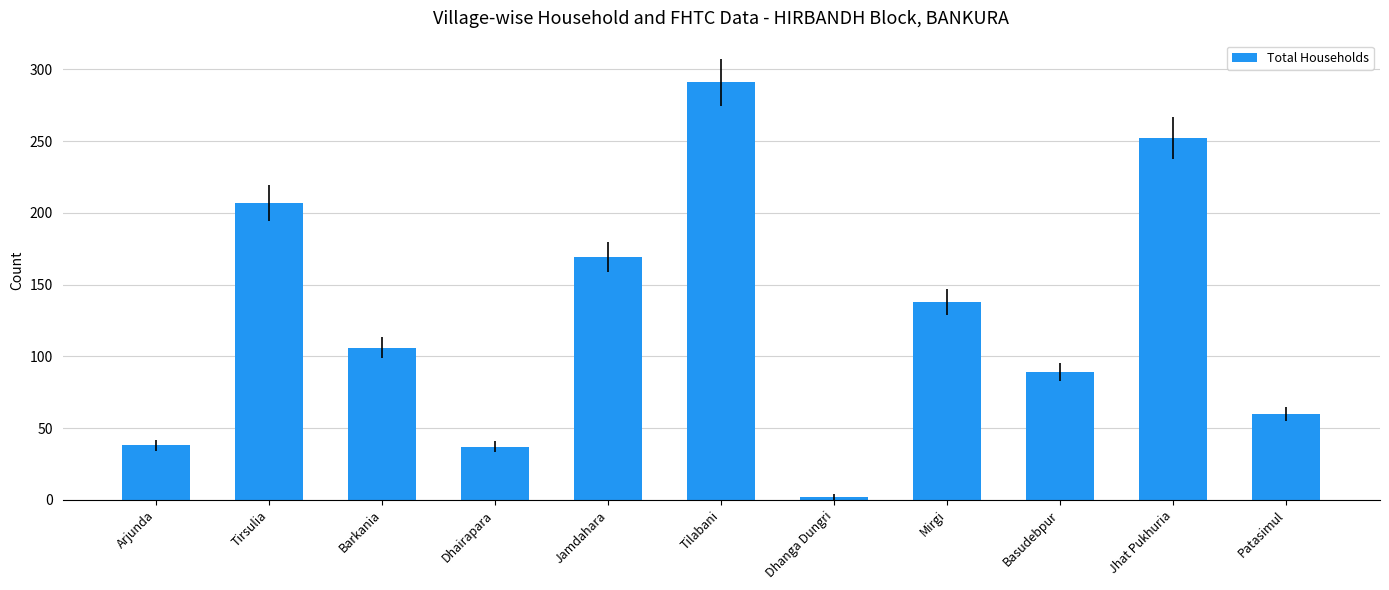

The value at Jamdahara is 239. True or false?

False